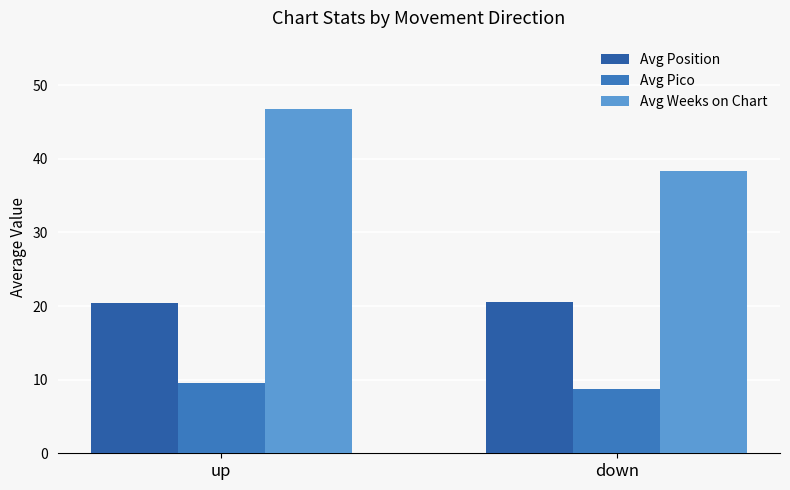

What is the sum of the Avg Pico values at down and up?

18.2